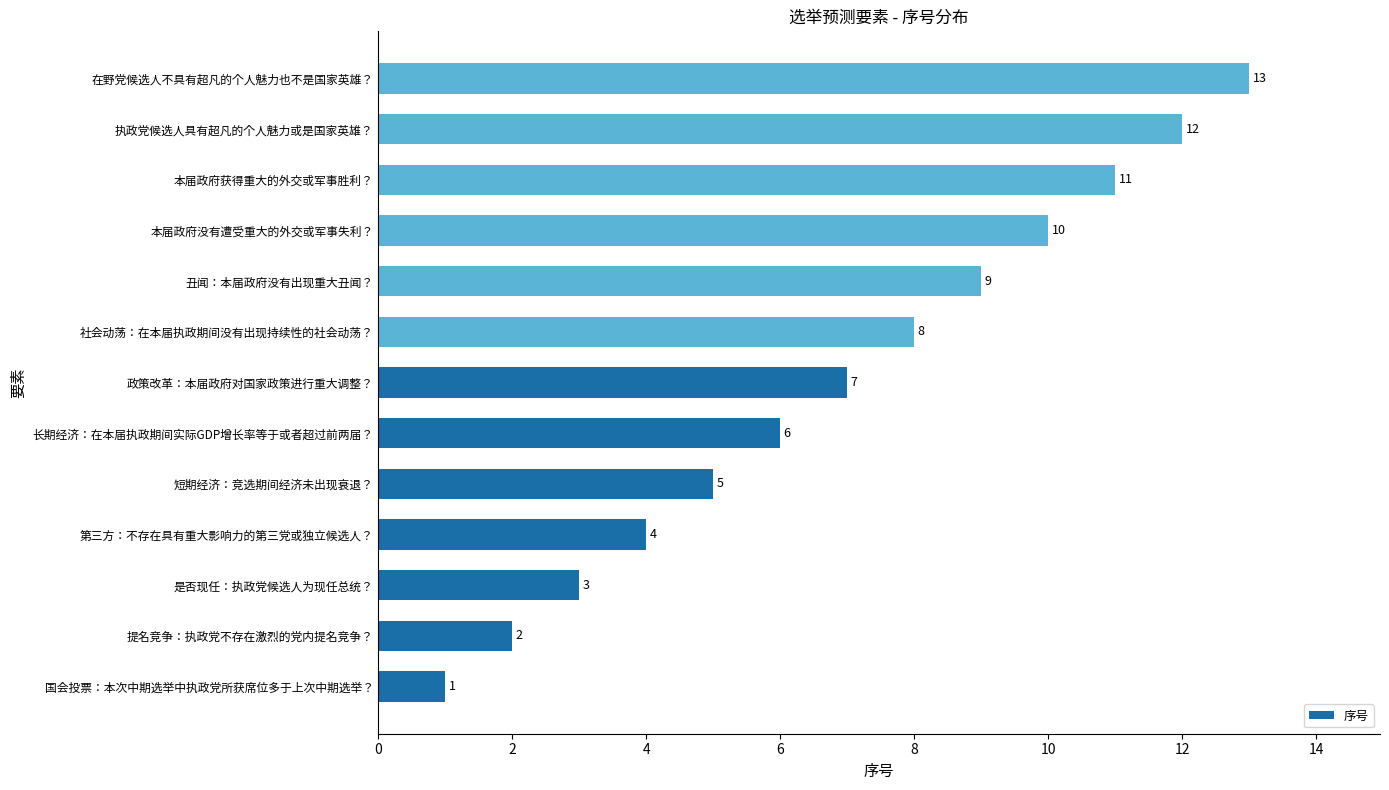

Which has a higher value, 丑闻：本届政府没有出现重大丑闻？ or 提名竞争：执政党不存在激烈的党内提名竞争？?

丑闻：本届政府没有出现重大丑闻？